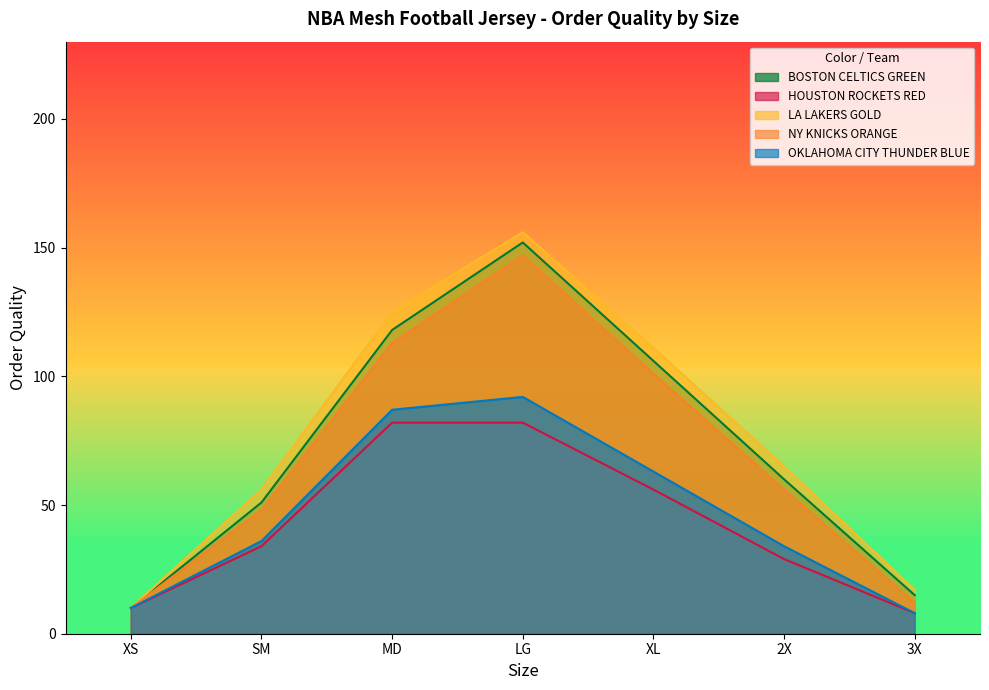

True or false: OKLAHOMA CITY THUNDER BLUE and HOUSTON ROCKETS RED intersect in this chart.

False